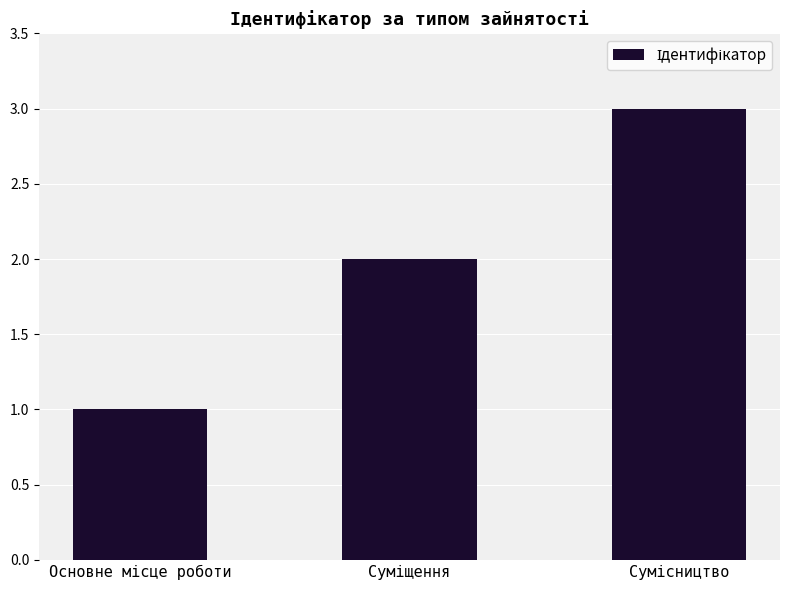

What is the sum of all values?

6